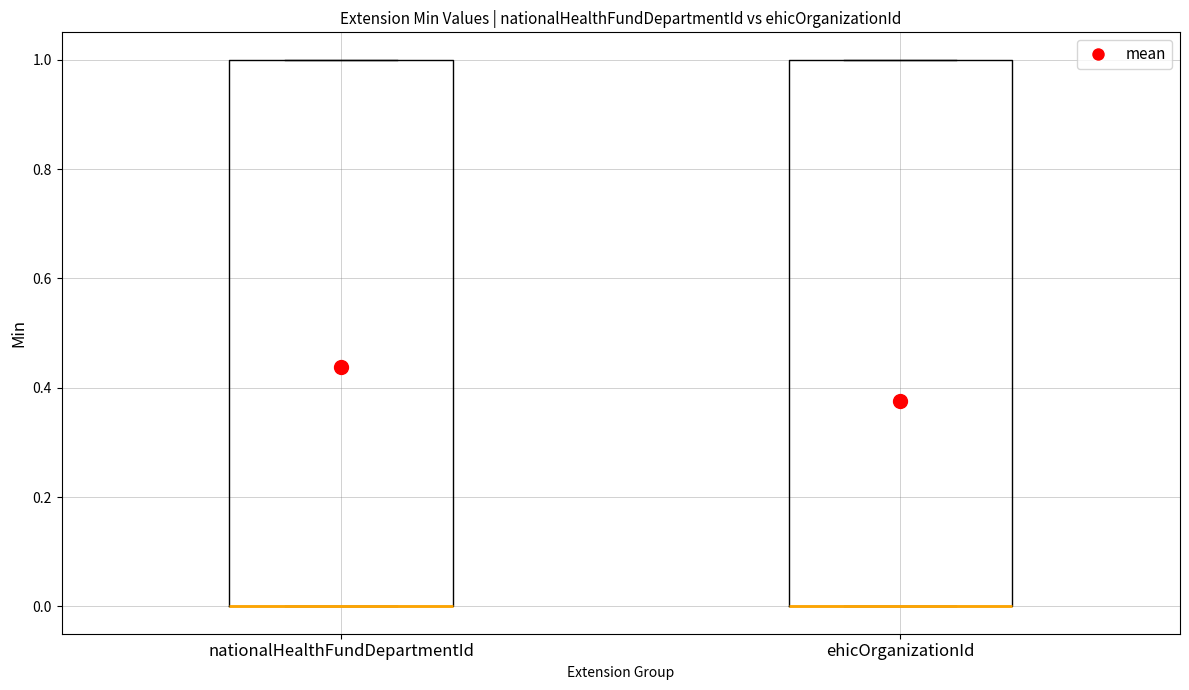

Reading left to right, read every box against the y-axis: the position of its median line, the range the box covers, and the ends of its whiskers. The values are not printed on the chart, so give them approximately, as read against the axis.

nationalHealthFundDepartmentId: median 0 (drawn on the box's lower edge), box 0 to 1, whiskers 0 to 1
ehicOrganizationId: median 0 (drawn on the box's lower edge), box 0 to 1, whiskers 0 to 1